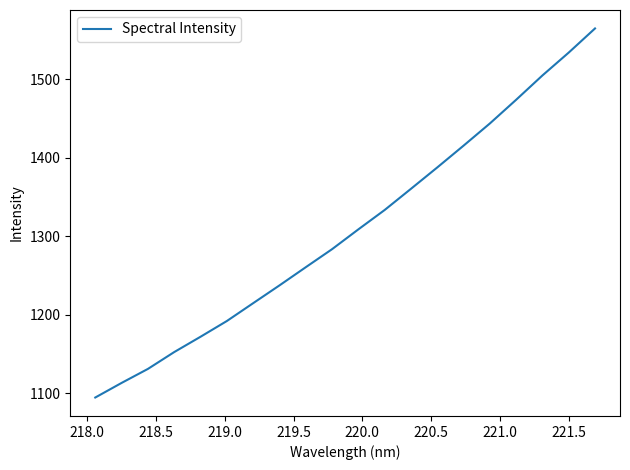

What is the maximum value shown in the chart?

1564.7